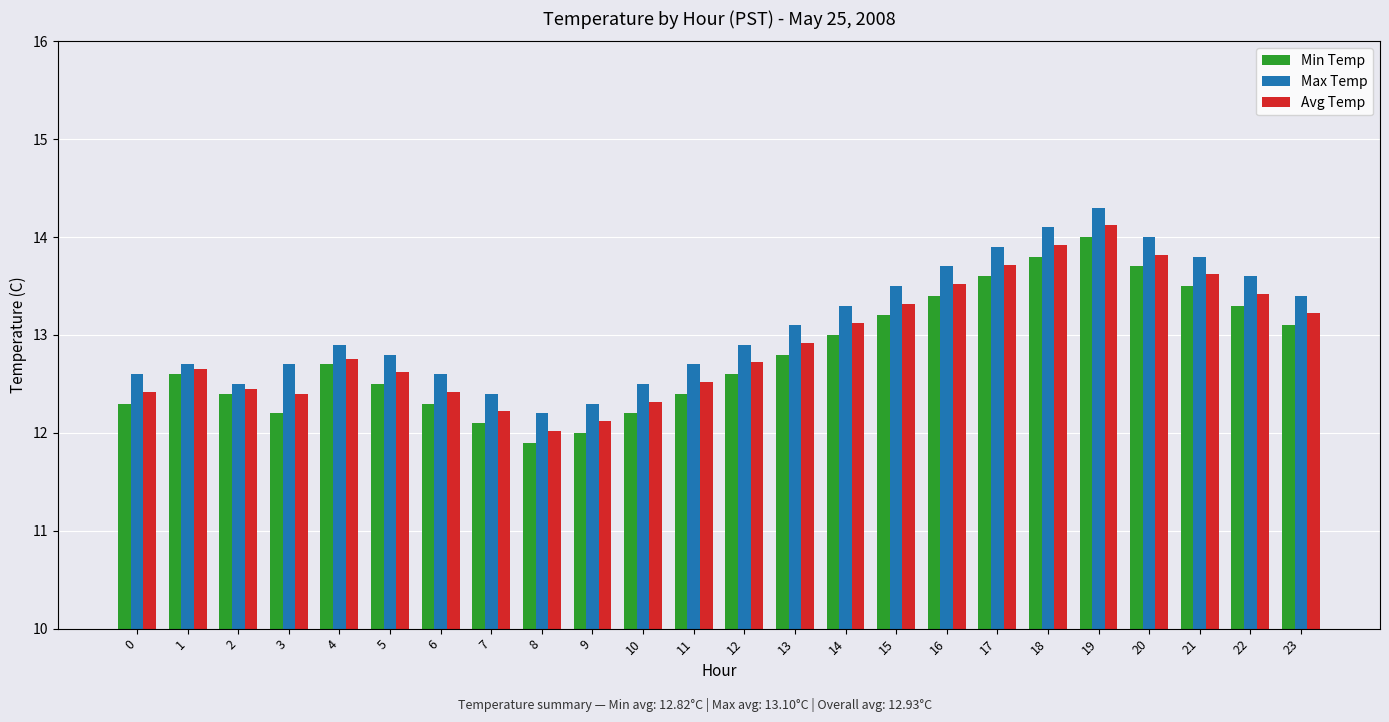

Rank the series by their average value, from lowest to highest.

Min Temp, Avg Temp, Max Temp